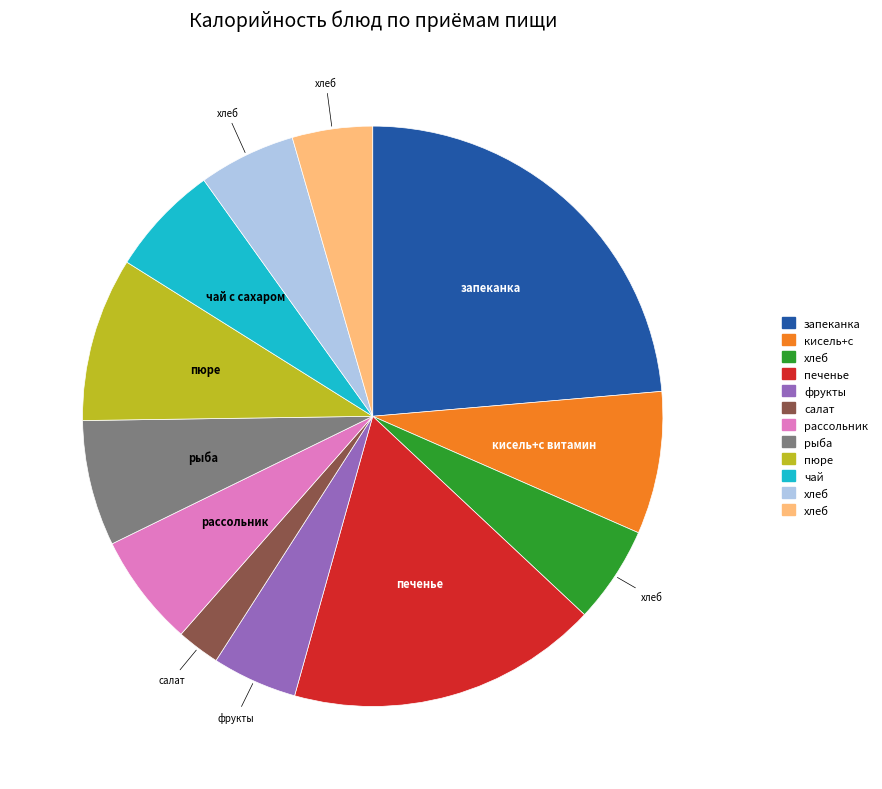

Does any single category account for the majority?

No